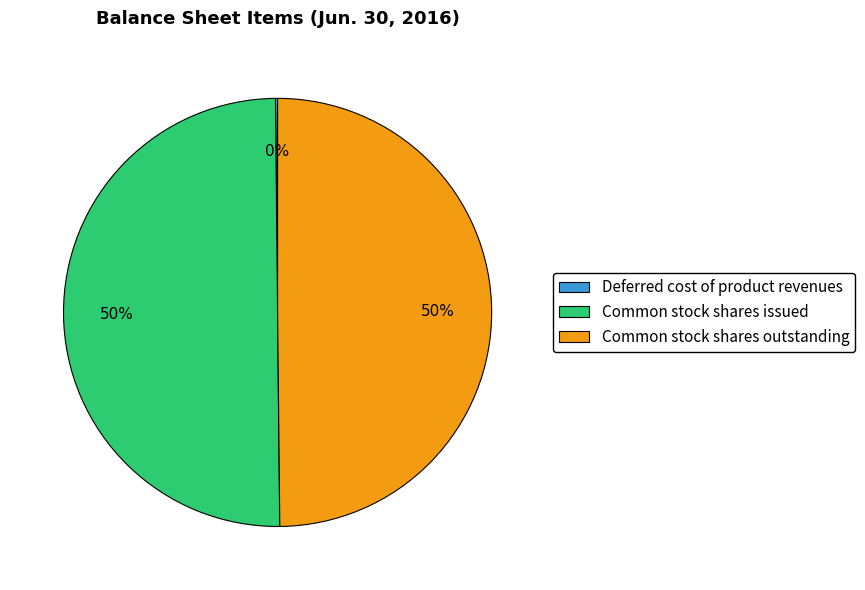

The Common stock shares issued slice represents 50% of the pie. True or false?

True